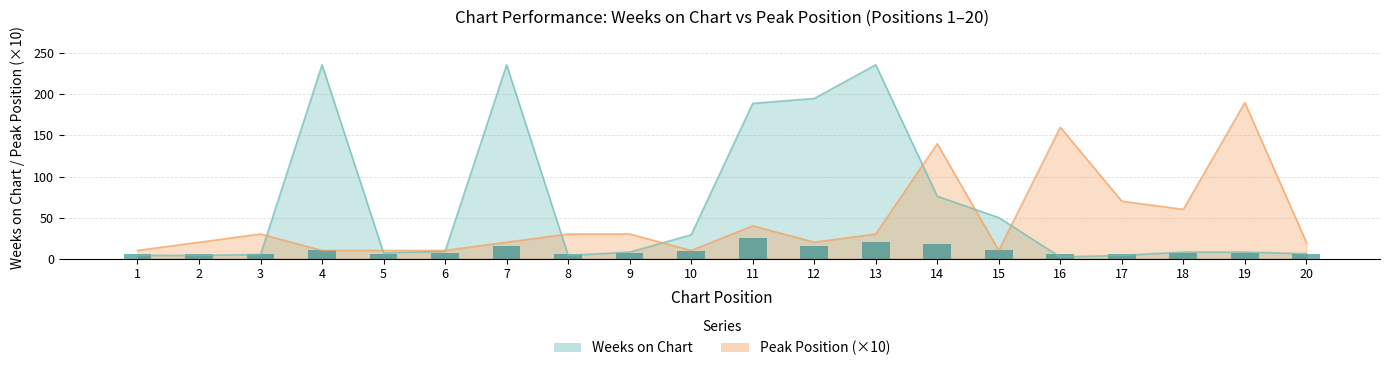

Between 16 and 8, which is larger?

8